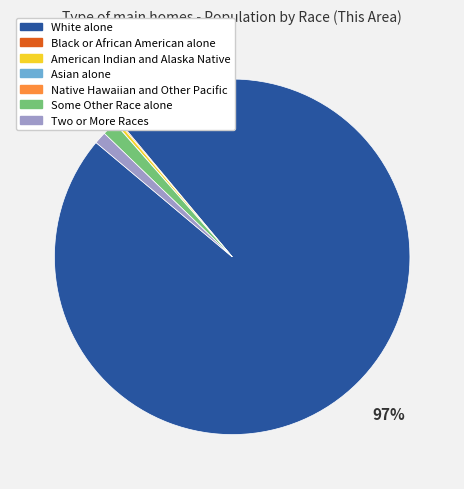

What is the majority slice?

White alone